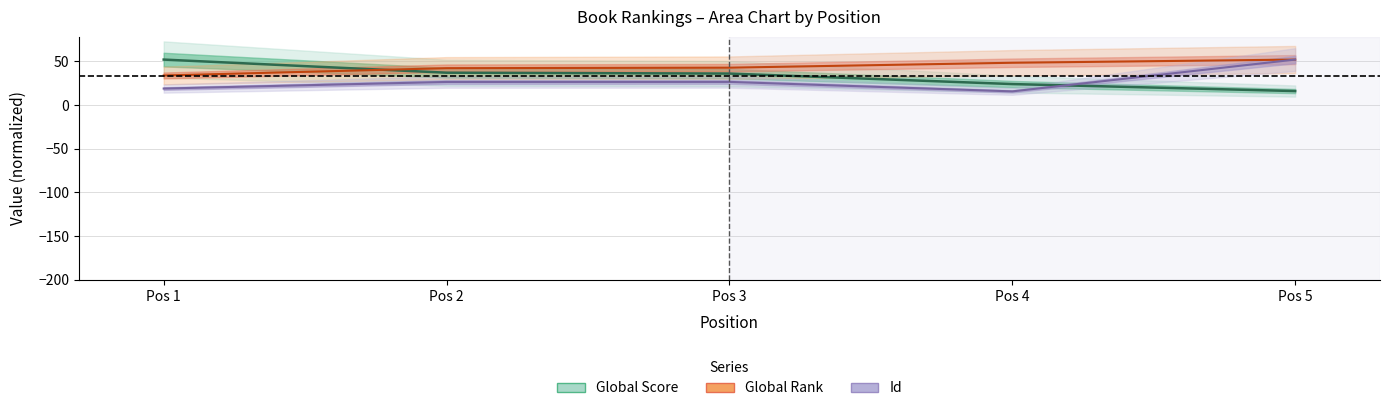

Which category has the lowest value in the Id (norm) series?

Pos 4